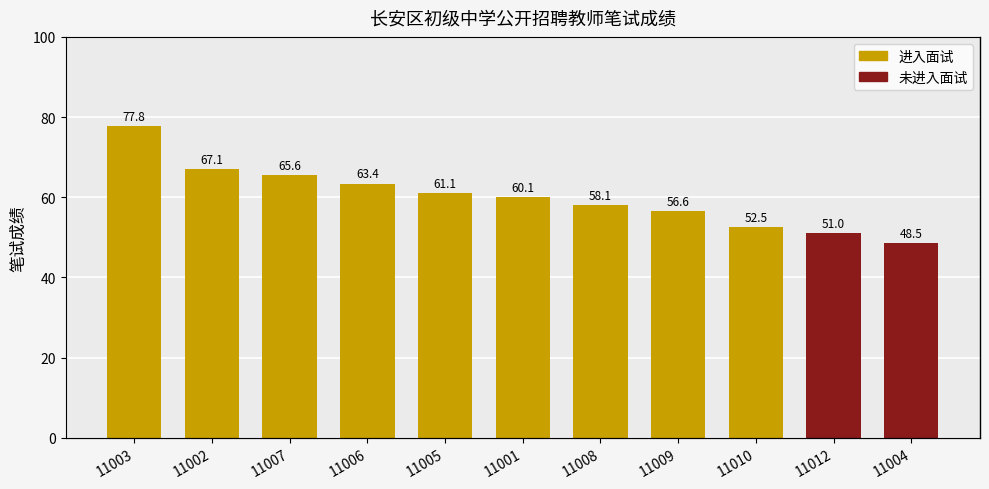

How many bars are there in total?

11